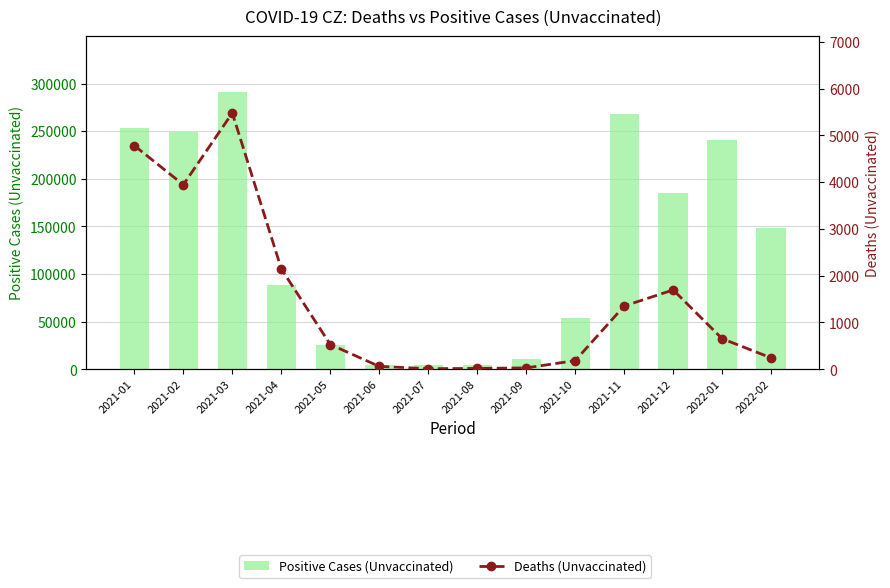

What is the minimum value shown in the chart?

12